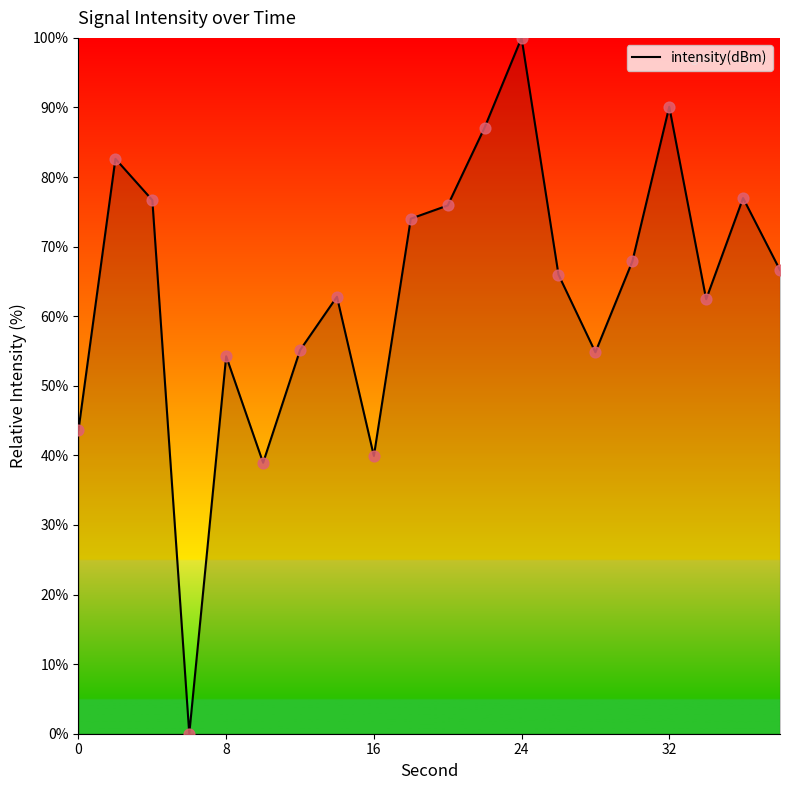

What is the greatest value displayed?

100.0